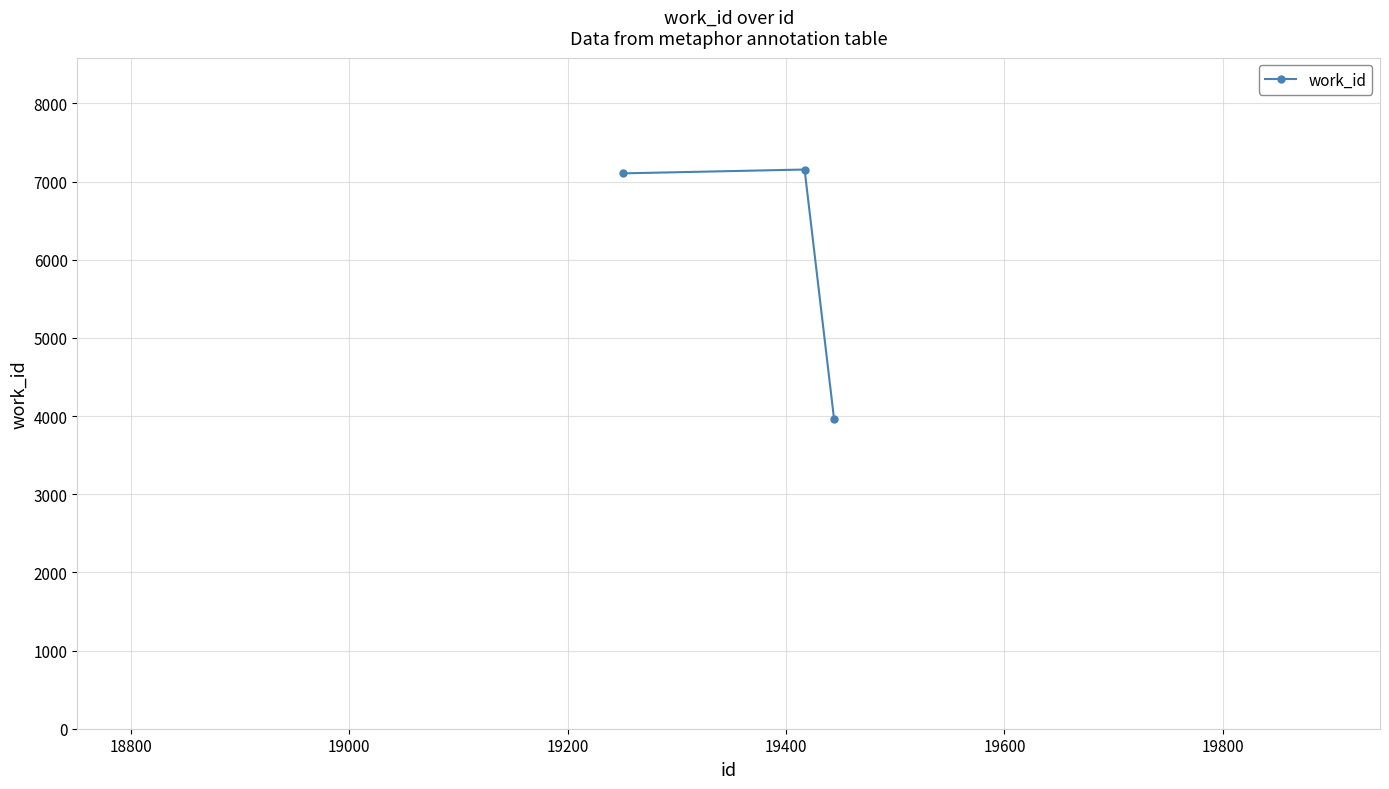

What is the value of the 2nd point from the left?

7155